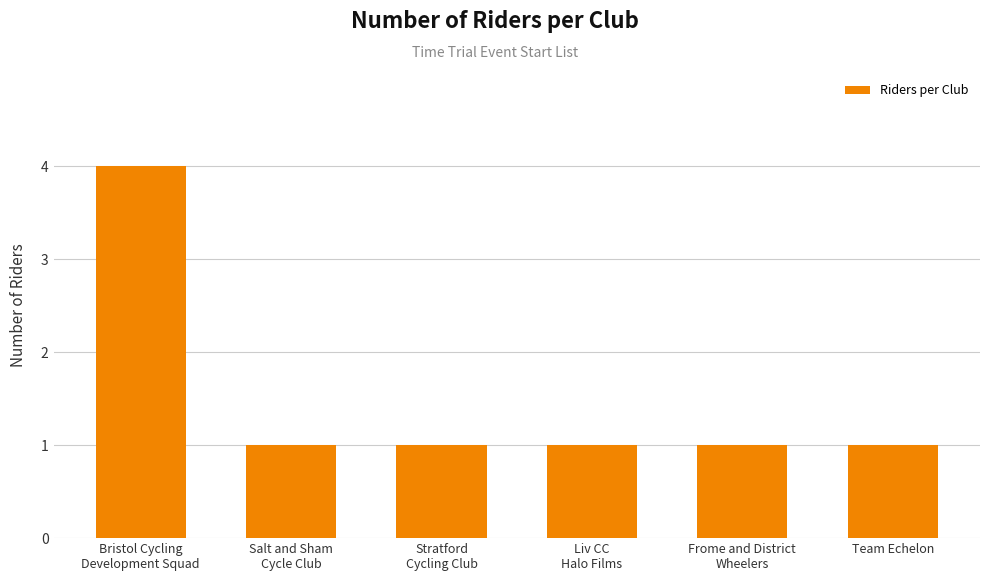

How many bars are there in total?

6